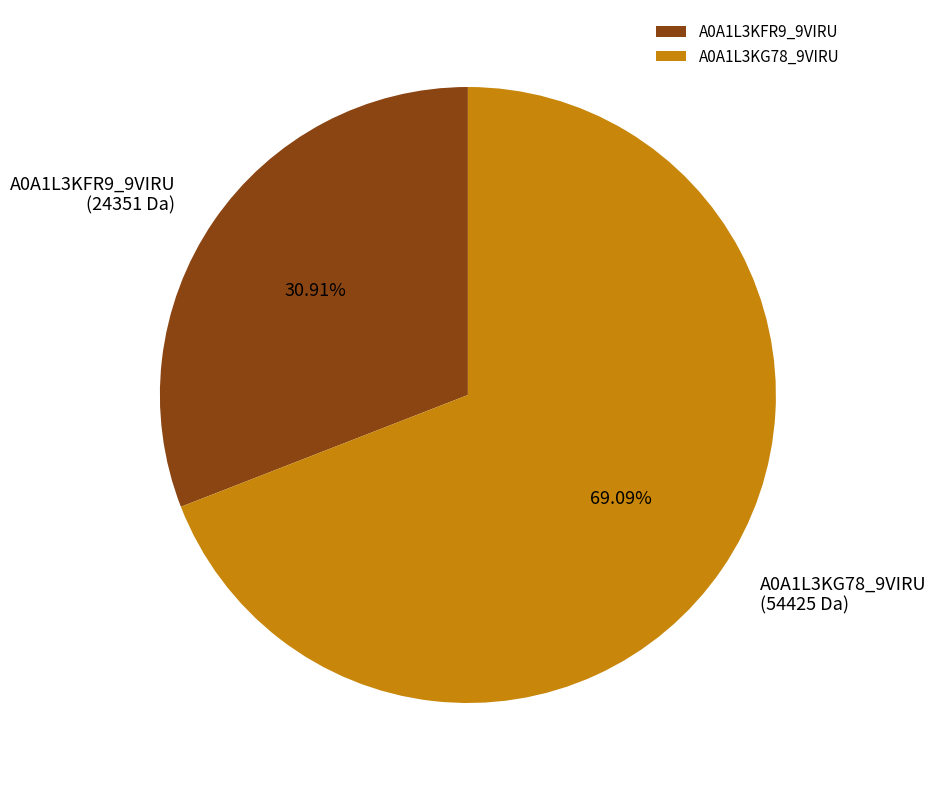

Combined, do A0A1L3KG78_9VIRU and A0A1L3KFR9_9VIRU account for over 50%?

Yes